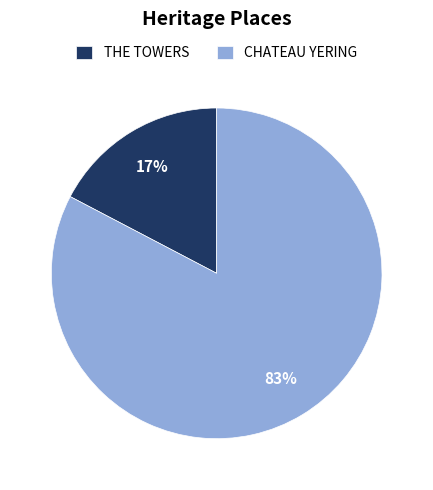

Which category has the biggest portion of the pie?

CHATEAU YERING